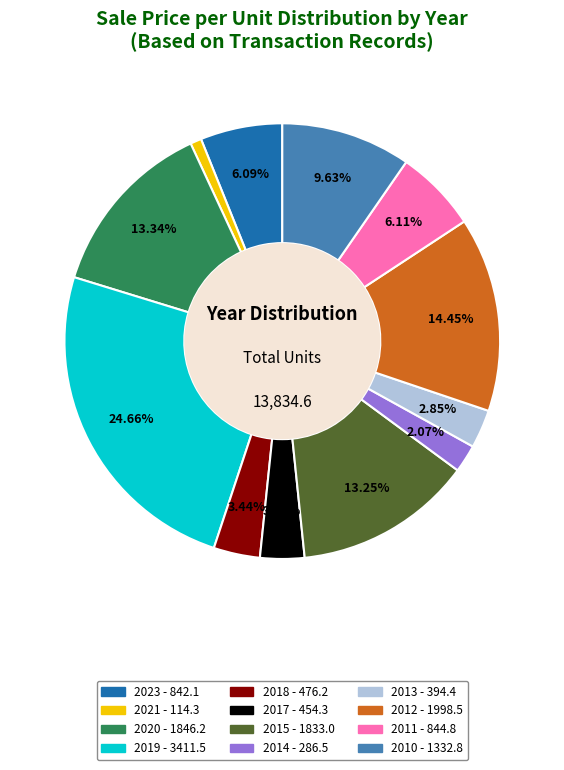

Combined, do 2023 and 2011 account for over 50%?

No